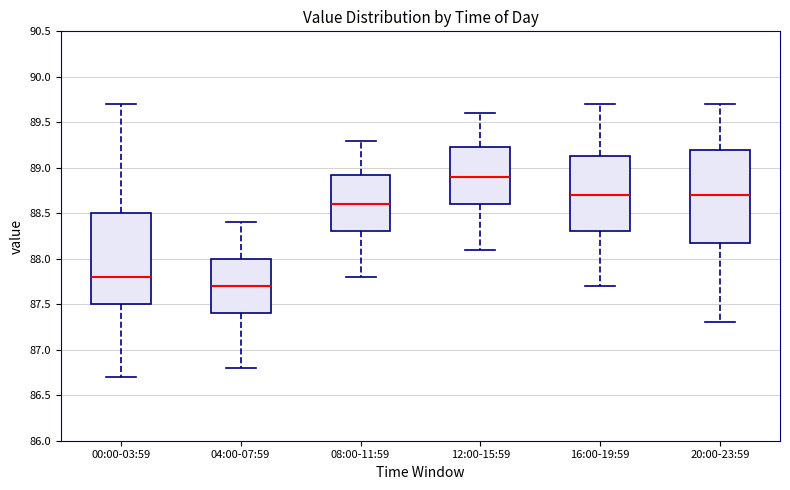

Reading left to right, transcribe this box plot: for each box, give where its median line is, the range the box spans, and where its two whiskers end, as read against the y-axis. The values are not printed on the chart, so give them approximately, as read against the axis.

00:00-03:59: median 87.80, box 87.50 to 88.50, whiskers 86.70 to 89.70
04:00-07:59: median 87.70, box 87.40 to 88.00, whiskers 86.80 to 88.40
08:00-11:59: median 88.60, box 88.30 to 88.95, whiskers 87.80 to 89.30
12:00-15:59: median 88.90, box 88.60 to 89.25, whiskers 88.10 to 89.60
16:00-19:59: median 88.70, box 88.30 to 89.15, whiskers 87.70 to 89.70
20:00-23:59: median 88.70, box 88.20 to 89.20, whiskers 87.30 to 89.70